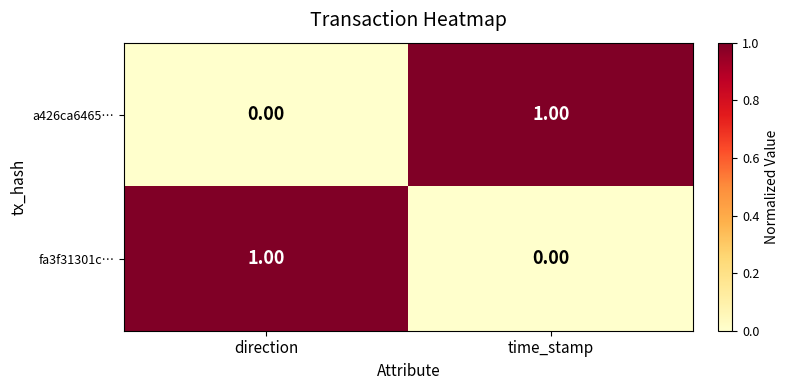

At which label is fa3f31301c… closest to 0?

time_stamp